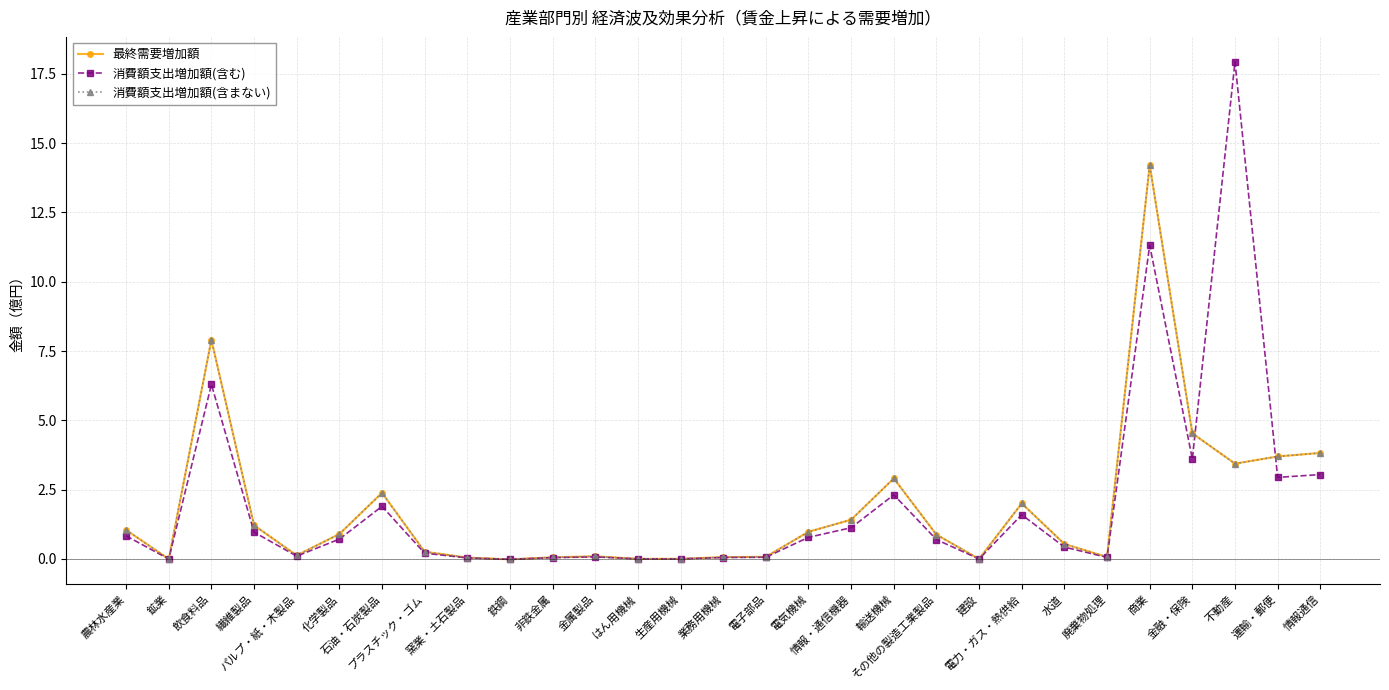

What is the label of the 22nd point from the left?

電力・ガス・熱供給